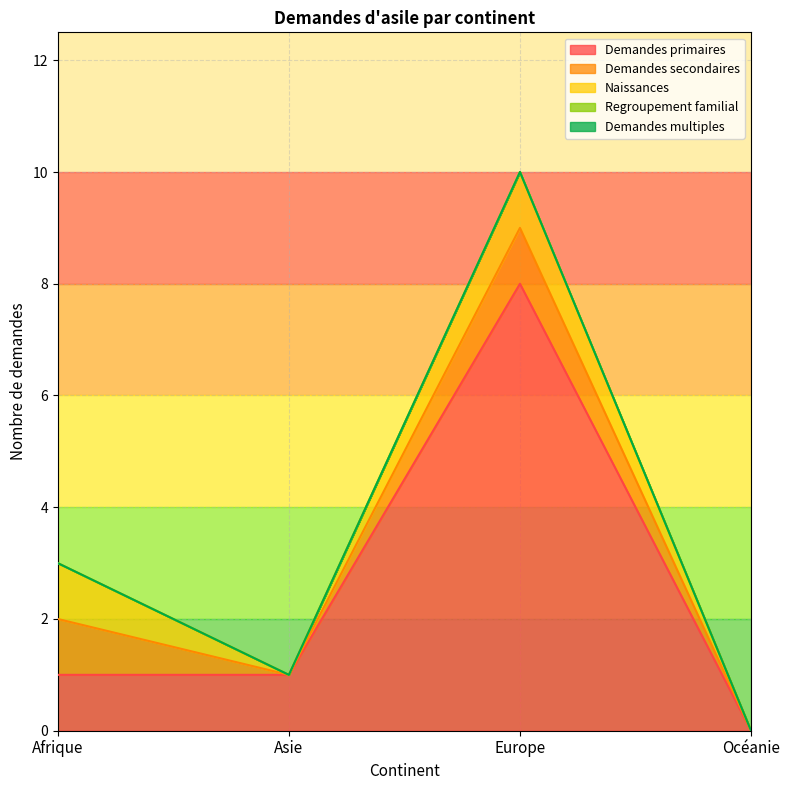

True or false: Regroupement familial and Naissances cross at least once.

False